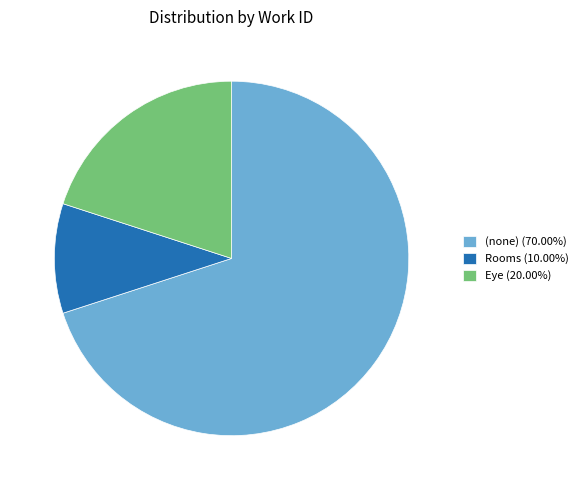

What is the ratio of the value at Eye (20.00%) to the value at (none) (70.00%)?

0.3